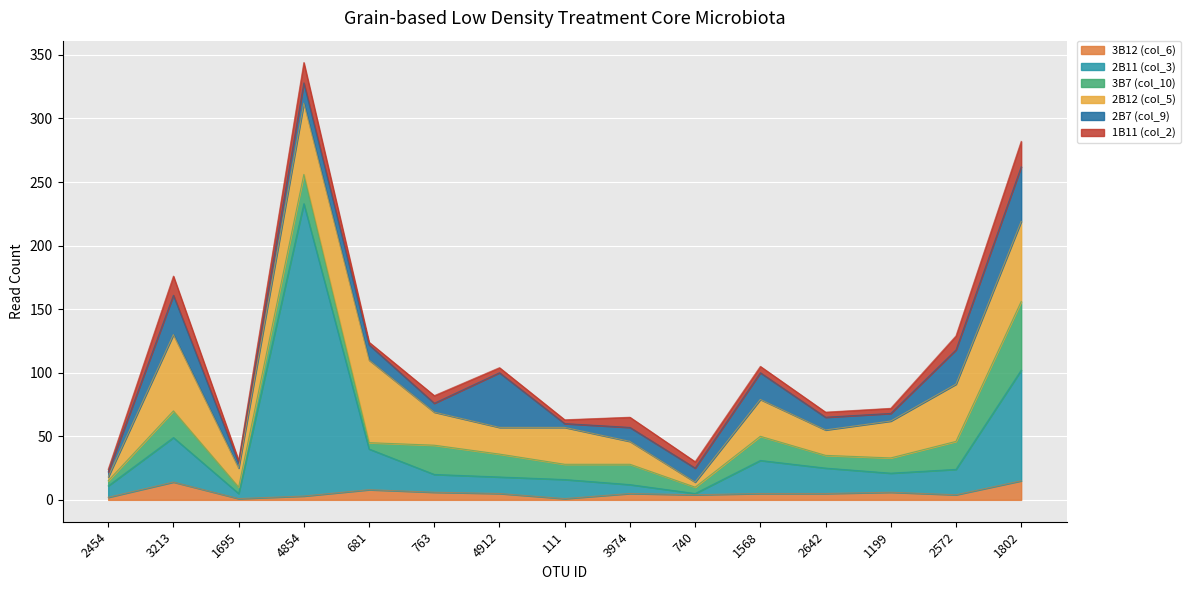

Which series has the largest total across all categories?

2B11 (col_3)